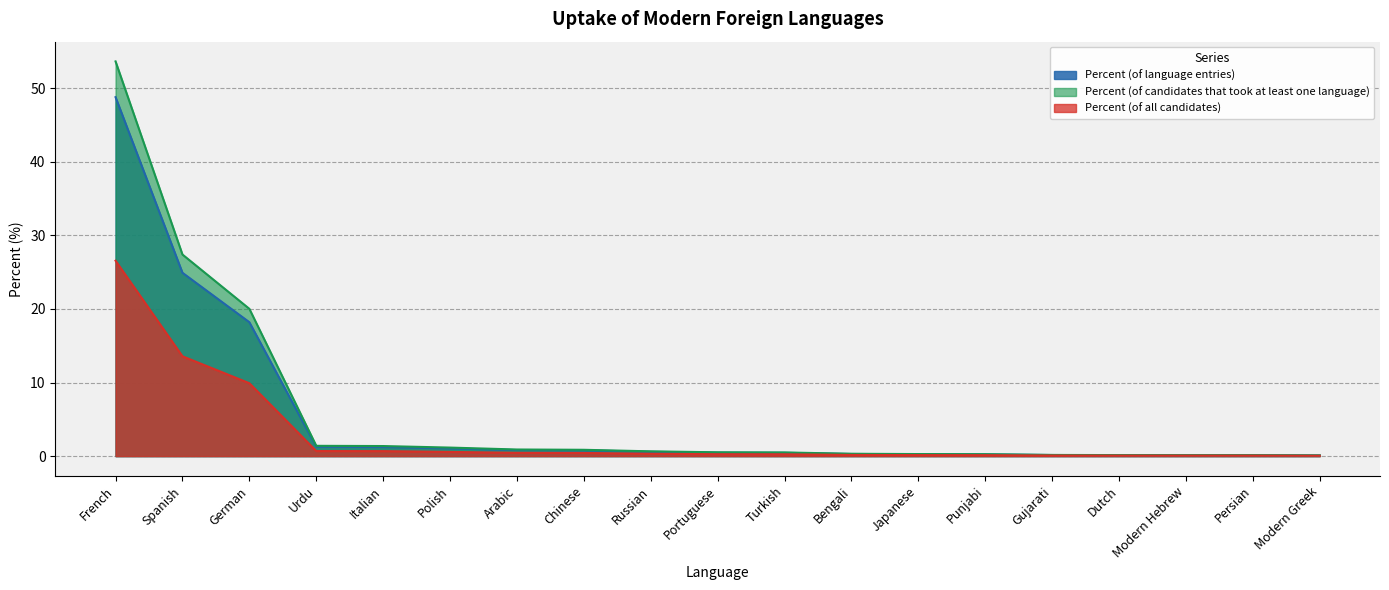

What is the total value across all series at Spanish?

65.9